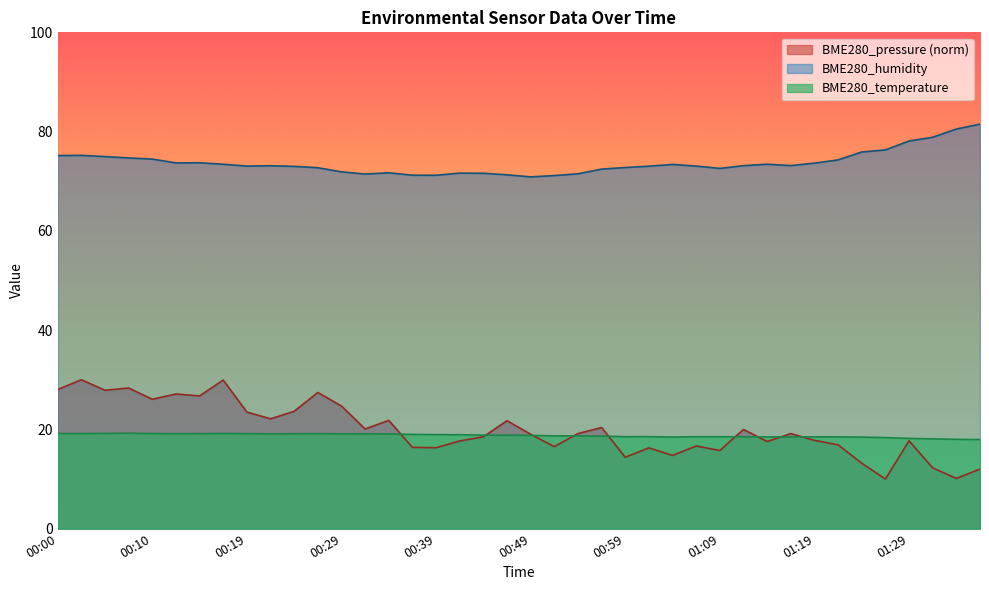

How many interior local peaks does the BME280_pressure series have?

13